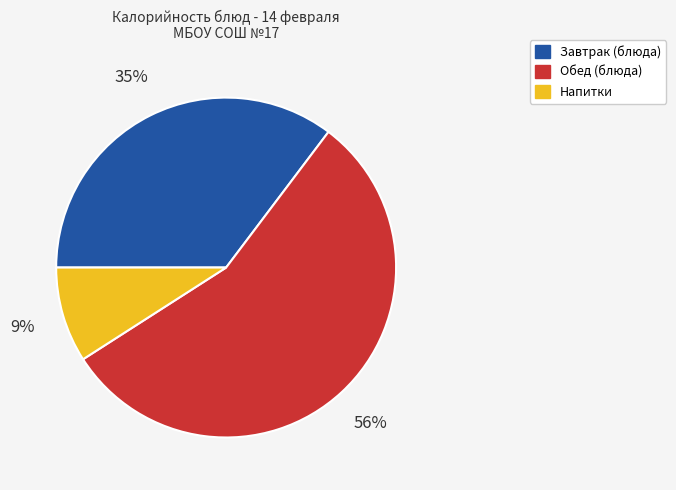

How many slices are in this pie chart?

3